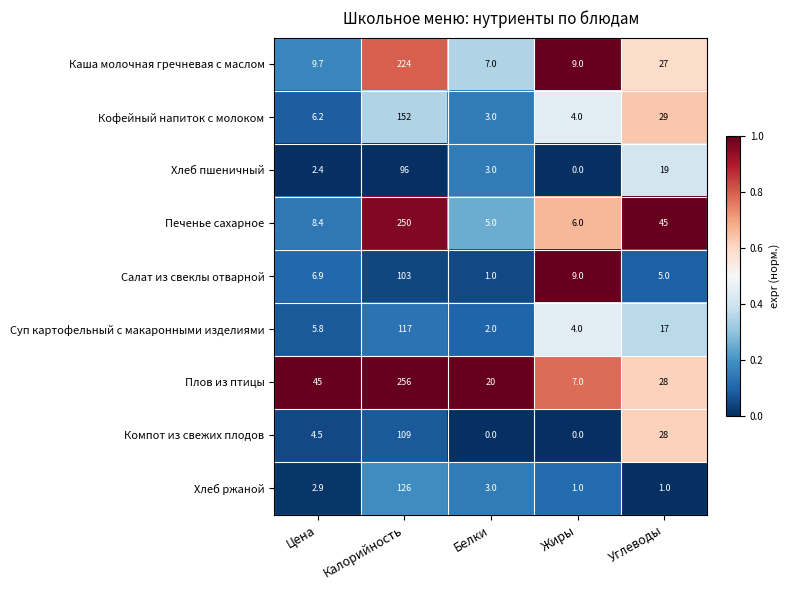

Is the value of Хлеб пшеничный at Углеводы greater than the value of Плов из птицы at Углеводы?

No